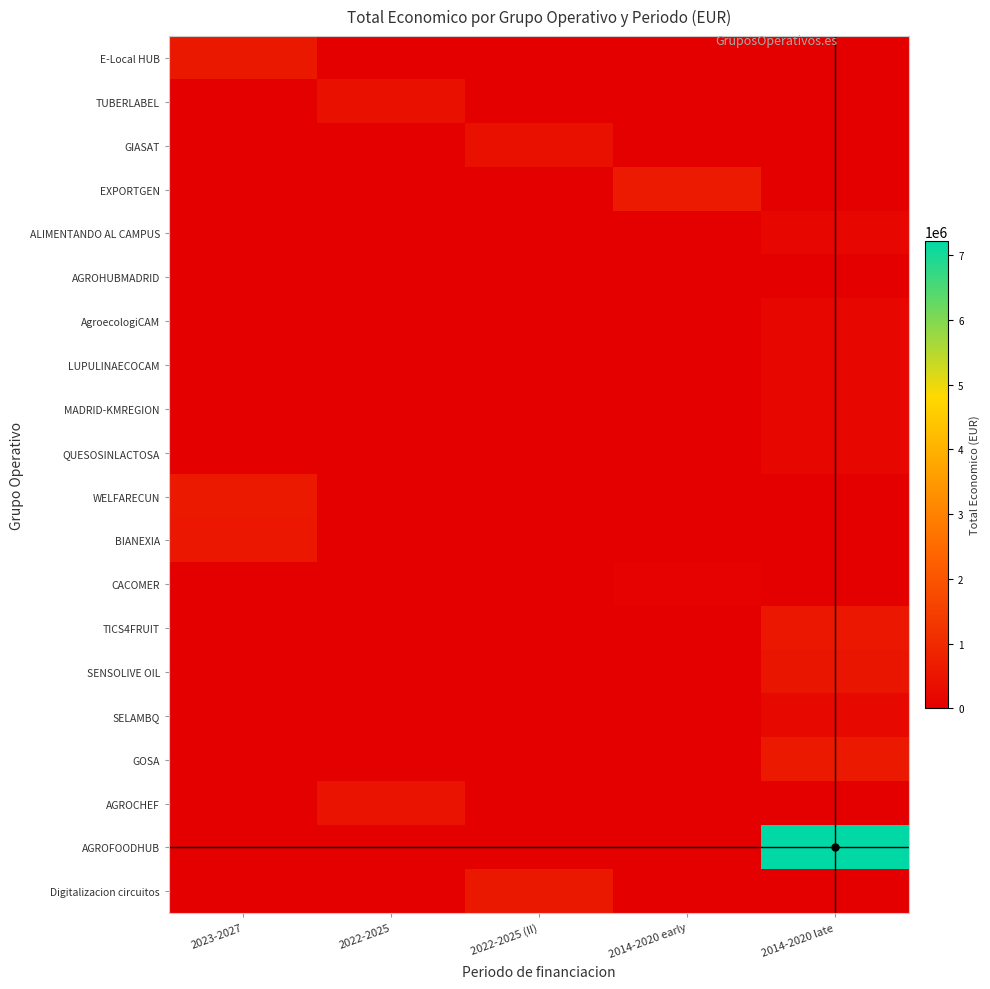

How many distinct data groups are displayed?

20